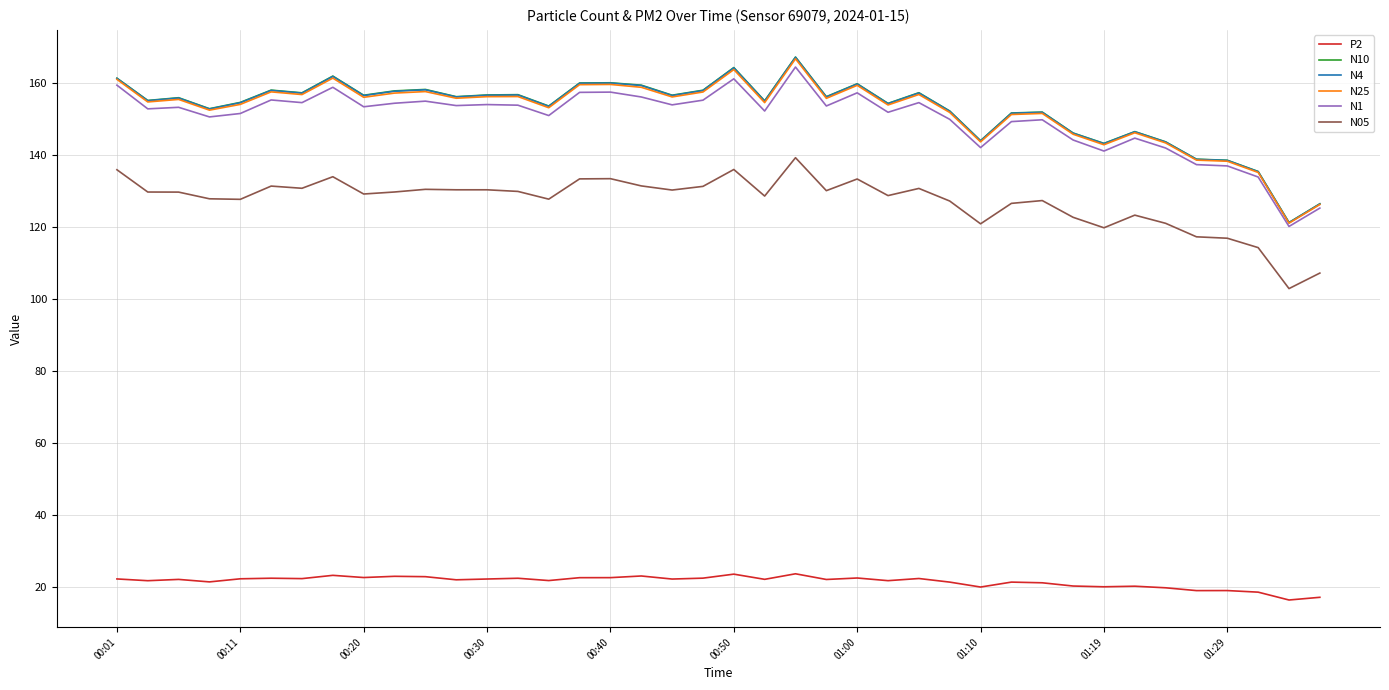

Which series has the largest range (max minus min)?

N10